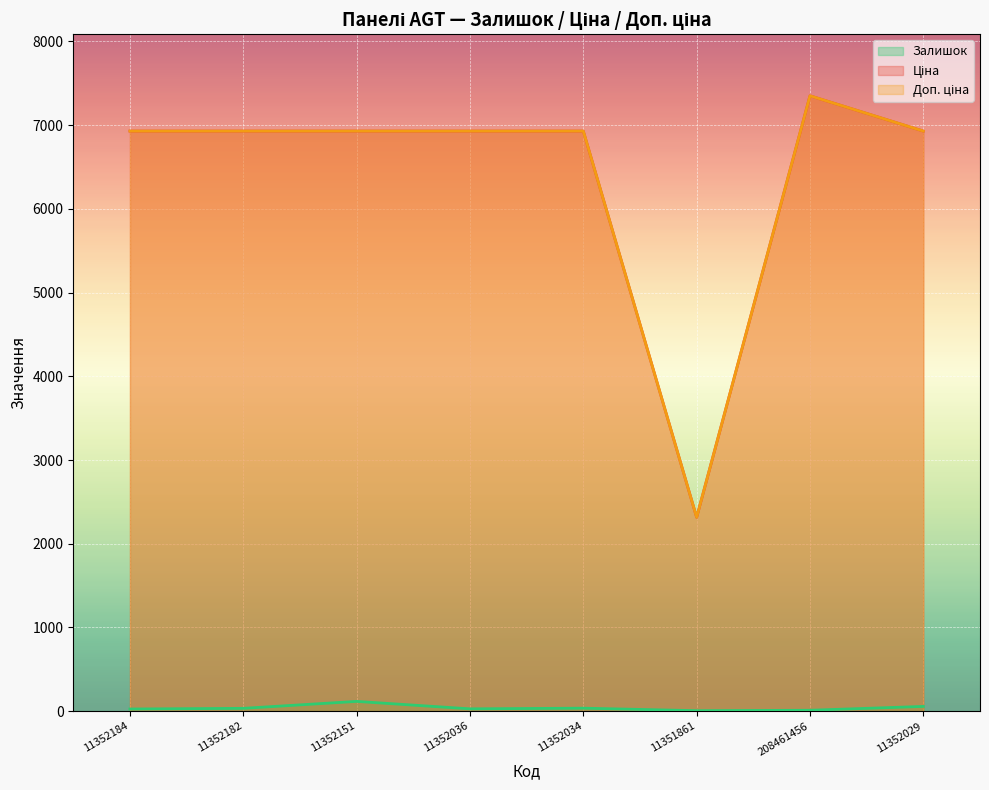

What value does the Залишок series have at 11352034?

36.0